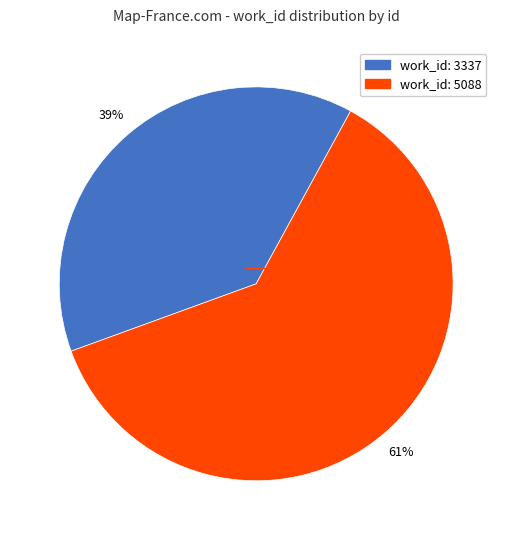

Does any single category account for the majority?

Yes